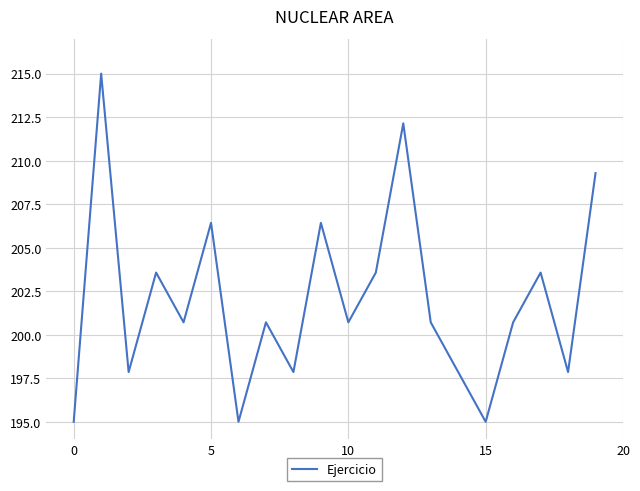

What is the maximum value shown in the chart?

215.0